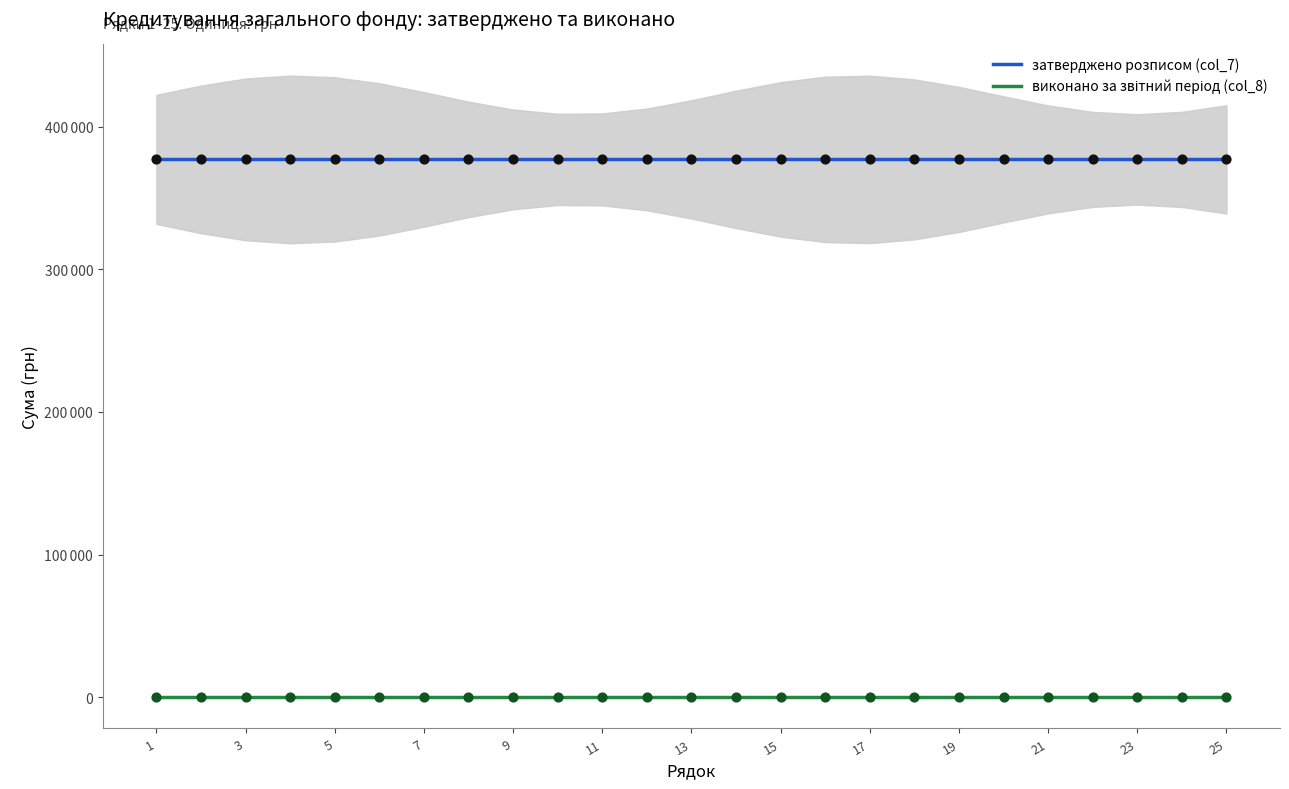

Which series contains the highest Y value?

затверджено розписом (col_7)